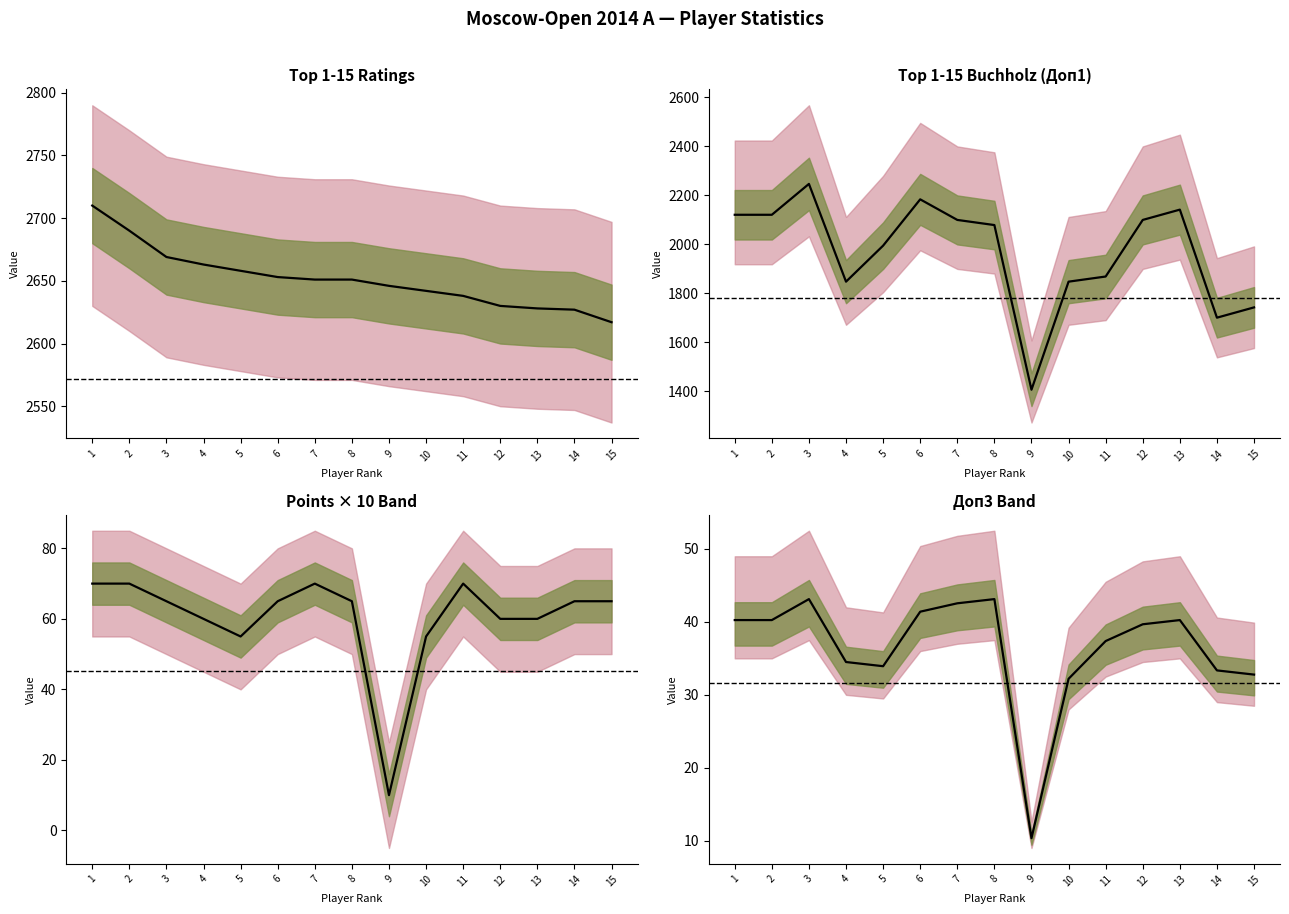

What is the value of the Рейт. point at the 12th from the left?

2630.0